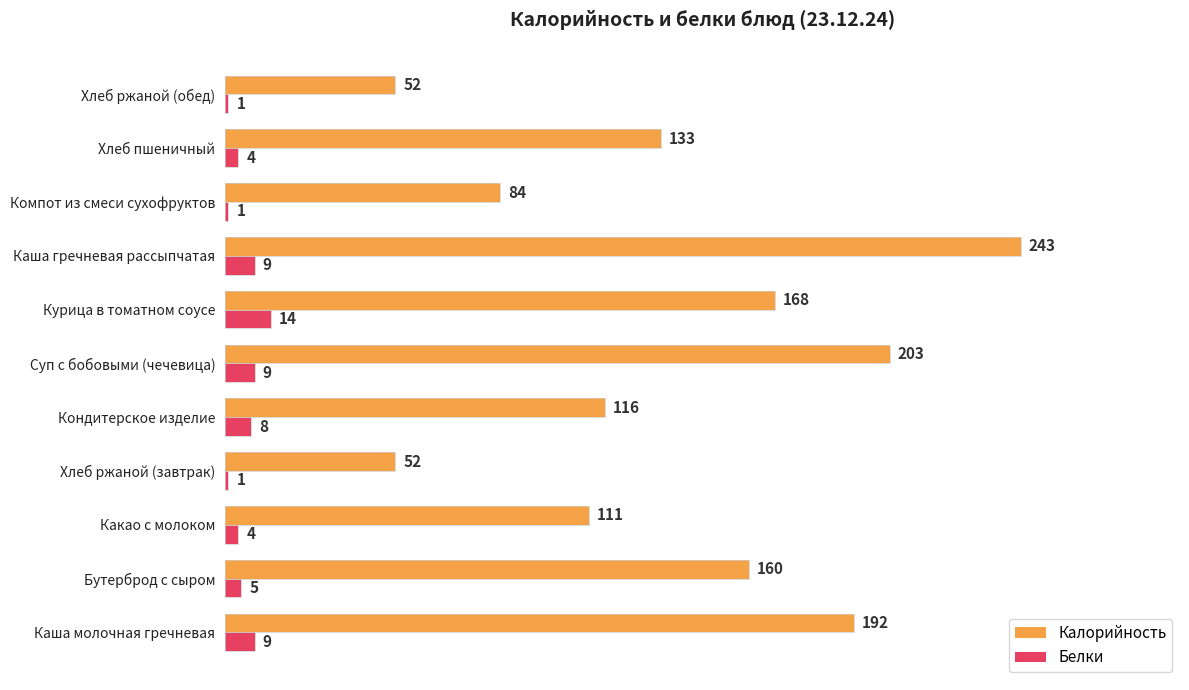

What is the greatest value displayed?

243